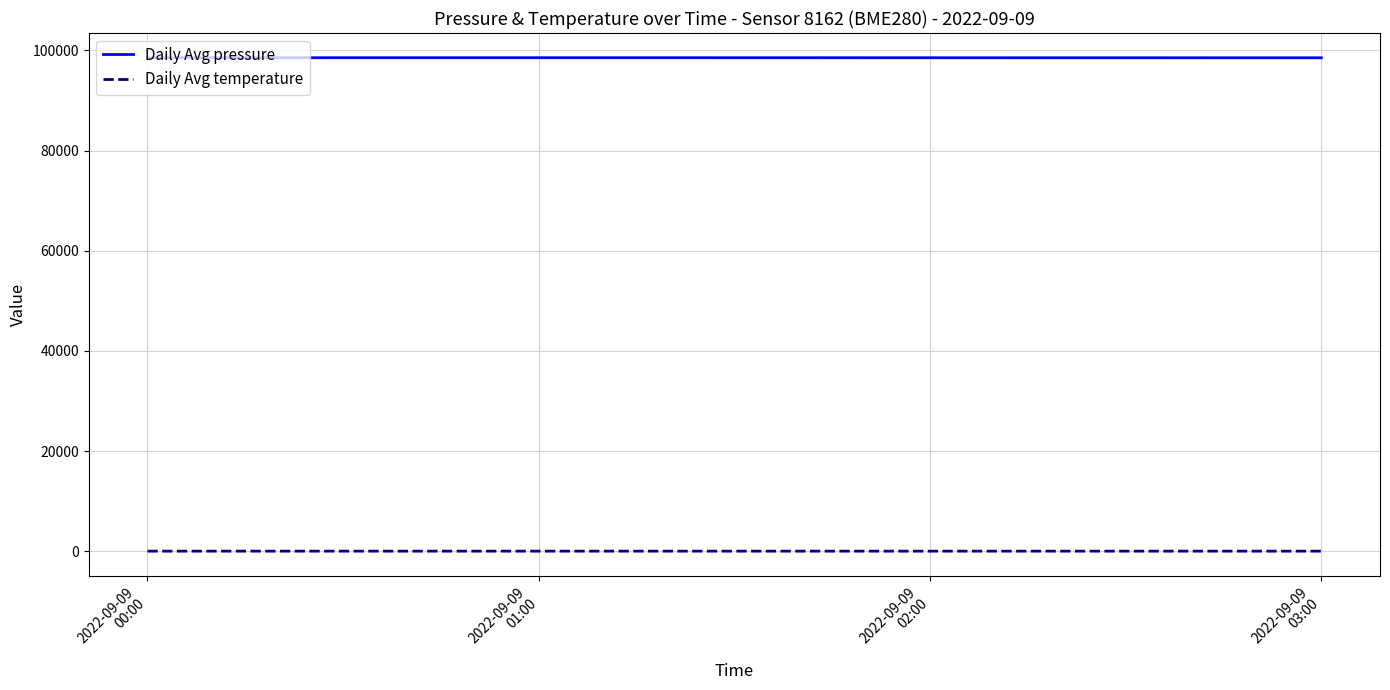

What are all the series names shown in the legend?

Daily Avg pressure, Daily Avg temperature